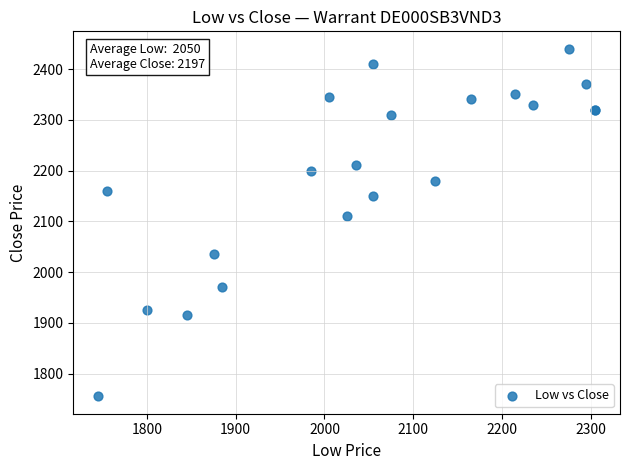

What Y value in the scatter plot is closest to 2097?

2110